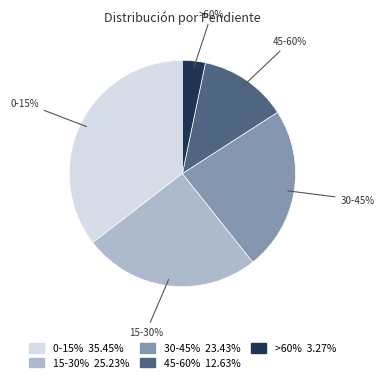

To the nearest percent, what portion does 30-45% represent?

23%